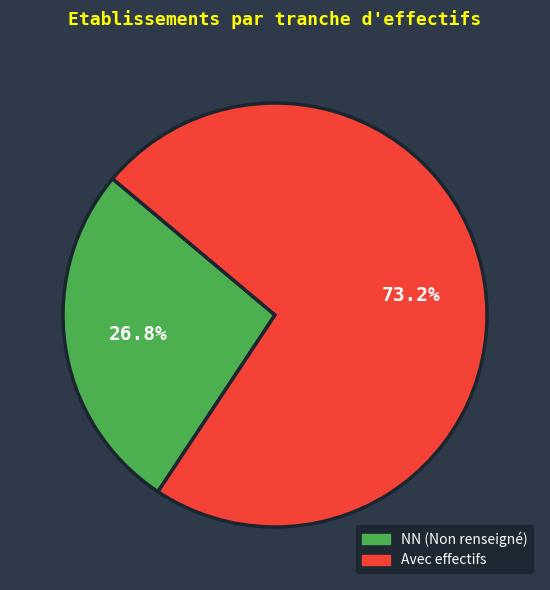

Rank the categories by value from highest to lowest.

Avec effectifs, NN (Non renseigné)